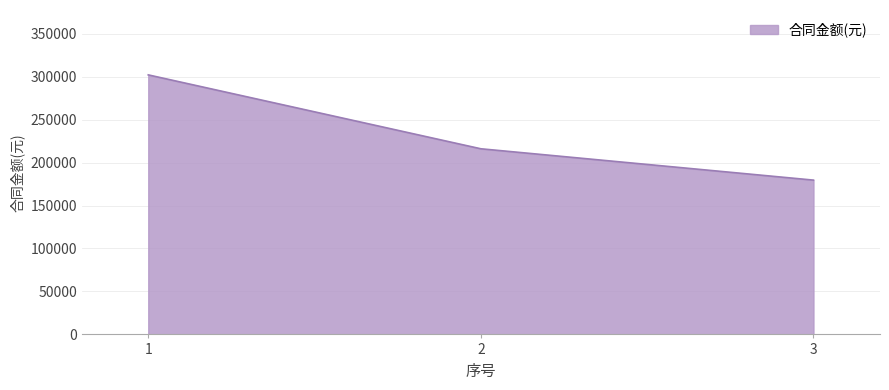

List the labels in order of value, largest first.

1, 2, 3